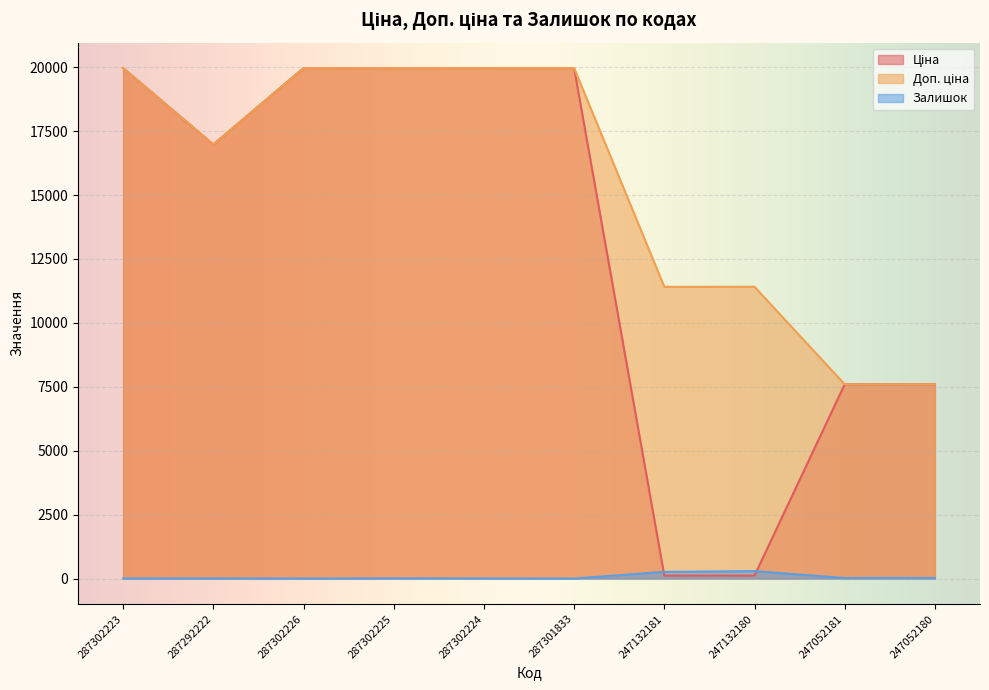

What are all the series names shown in the legend?

Ціна, Доп. ціна, Залишок